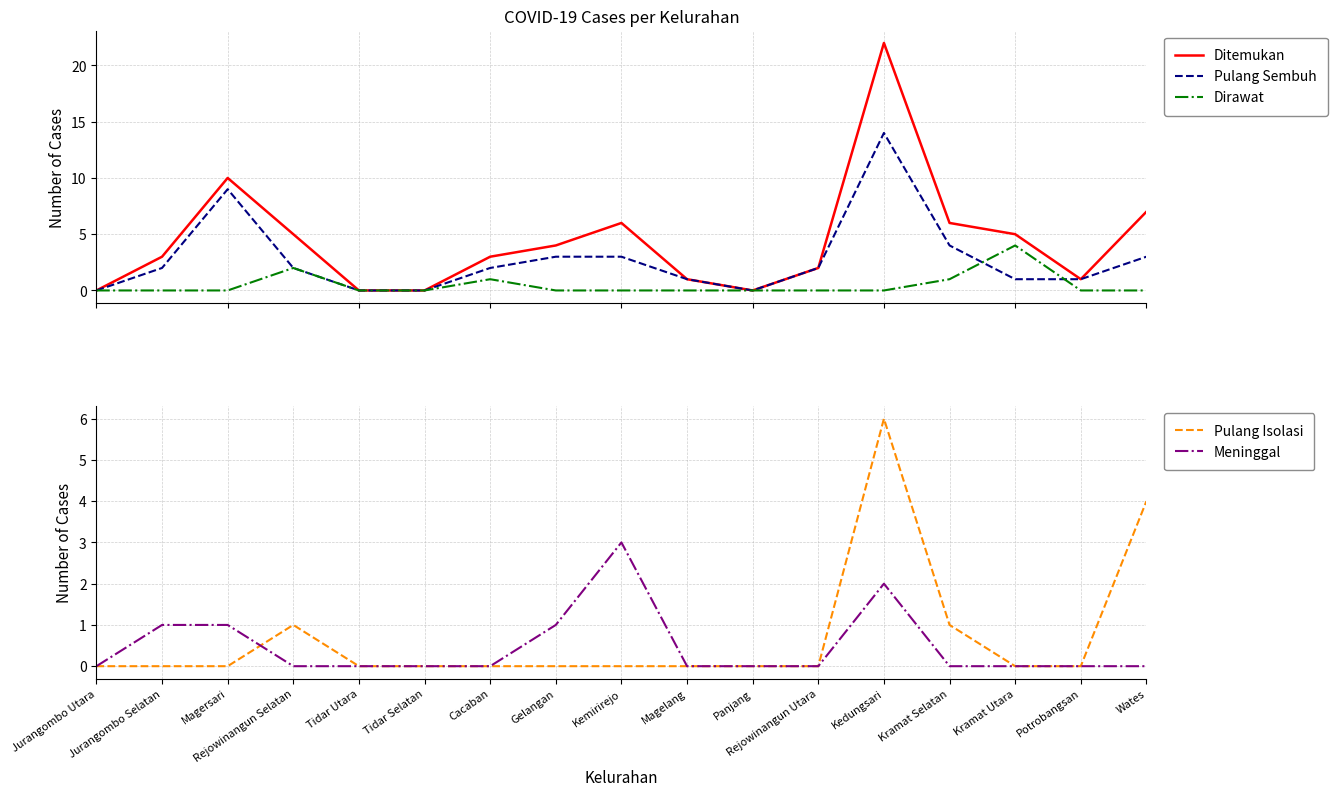

Reading right to left, extract all data points from this chart.

Ditemukan: Wates=7	Potrobangsan=1	Kramat Utara=5	Kramat Selatan=6	Kedungsari=22	Rejowinangun Utara=2	Panjang=0	Magelang=1	Kemirirejo=6	Gelangan=4	Cacaban=3	Tidar Selatan=0	Tidar Utara=0	Rejowinangun Selatan=5	Magersari=10	Jurangombo Selatan=3	Jurangombo Utara=0
Pulang Sembuh: Wates=3	Potrobangsan=1	Kramat Utara=1	Kramat Selatan=4	Kedungsari=14	Rejowinangun Utara=2	Panjang=0	Magelang=1	Kemirirejo=3	Gelangan=3	Cacaban=2	Tidar Selatan=0	Tidar Utara=0	Rejowinangun Selatan=2	Magersari=9	Jurangombo Selatan=2	Jurangombo Utara=0
Dirawat: Wates=0	Potrobangsan=0	Kramat Utara=4	Kramat Selatan=1	Kedungsari=0	Rejowinangun Utara=0	Panjang=0	Magelang=0	Kemirirejo=0	Gelangan=0	Cacaban=1	Tidar Selatan=0	Tidar Utara=0	Rejowinangun Selatan=2	Magersari=0	Jurangombo Selatan=0	Jurangombo Utara=0
Pulang Isolasi: Wates=4	Potrobangsan=0	Kramat Utara=0	Kramat Selatan=1	Kedungsari=6	Rejowinangun Utara=0	Panjang=0	Magelang=0	Kemirirejo=0	Gelangan=0	Cacaban=0	Tidar Selatan=0	Tidar Utara=0	Rejowinangun Selatan=1	Magersari=0	Jurangombo Selatan=0	Jurangombo Utara=0
Meninggal: Wates=0	Potrobangsan=0	Kramat Utara=0	Kramat Selatan=0	Kedungsari=2	Rejowinangun Utara=0	Panjang=0	Magelang=0	Kemirirejo=3	Gelangan=1	Cacaban=0	Tidar Selatan=0	Tidar Utara=0	Rejowinangun Selatan=0	Magersari=1	Jurangombo Selatan=1	Jurangombo Utara=0